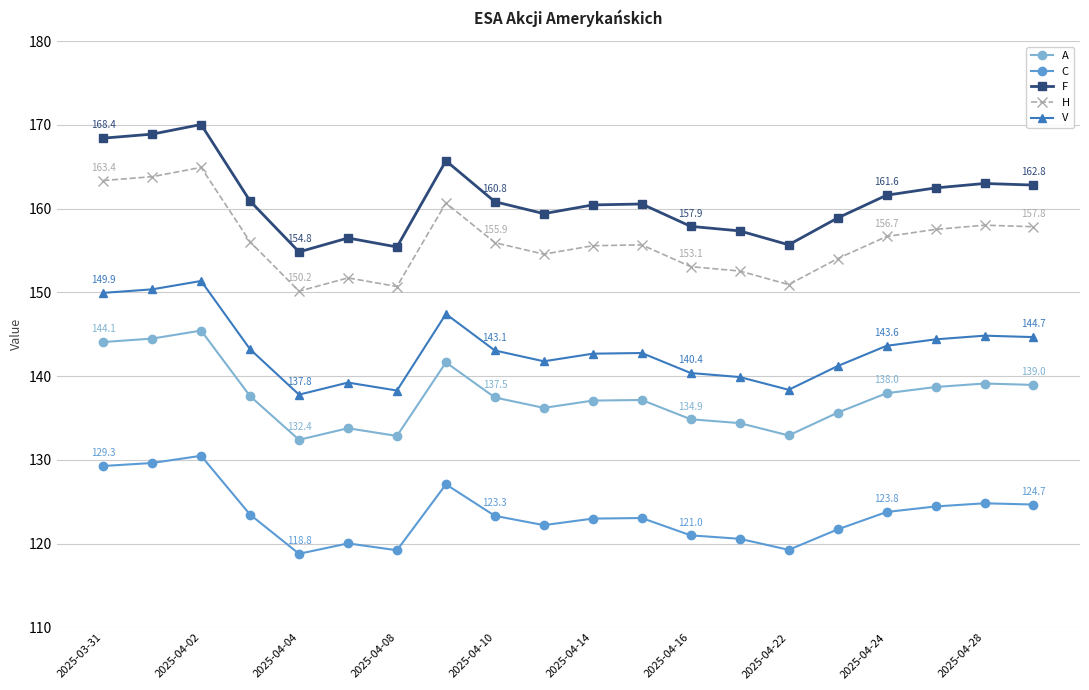

What is the difference between the maximum and minimum values in the V series?

13.6